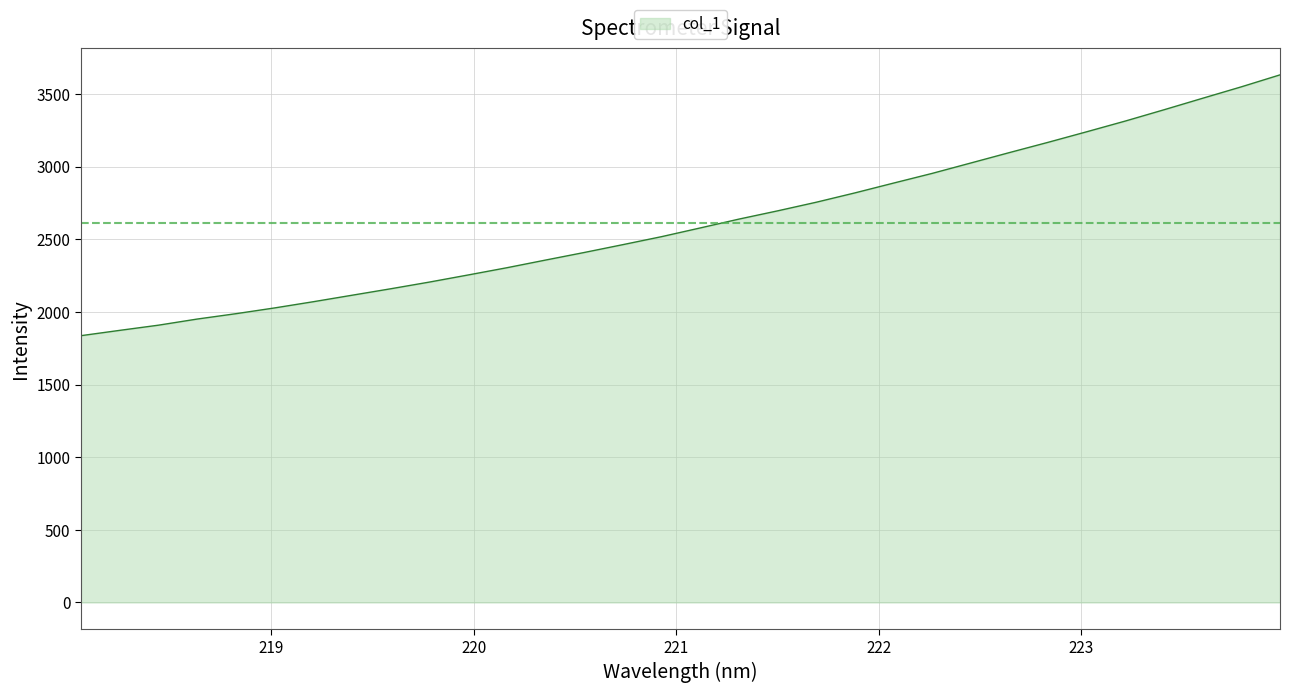

What is the difference between the maximum and minimum values?

1794.7